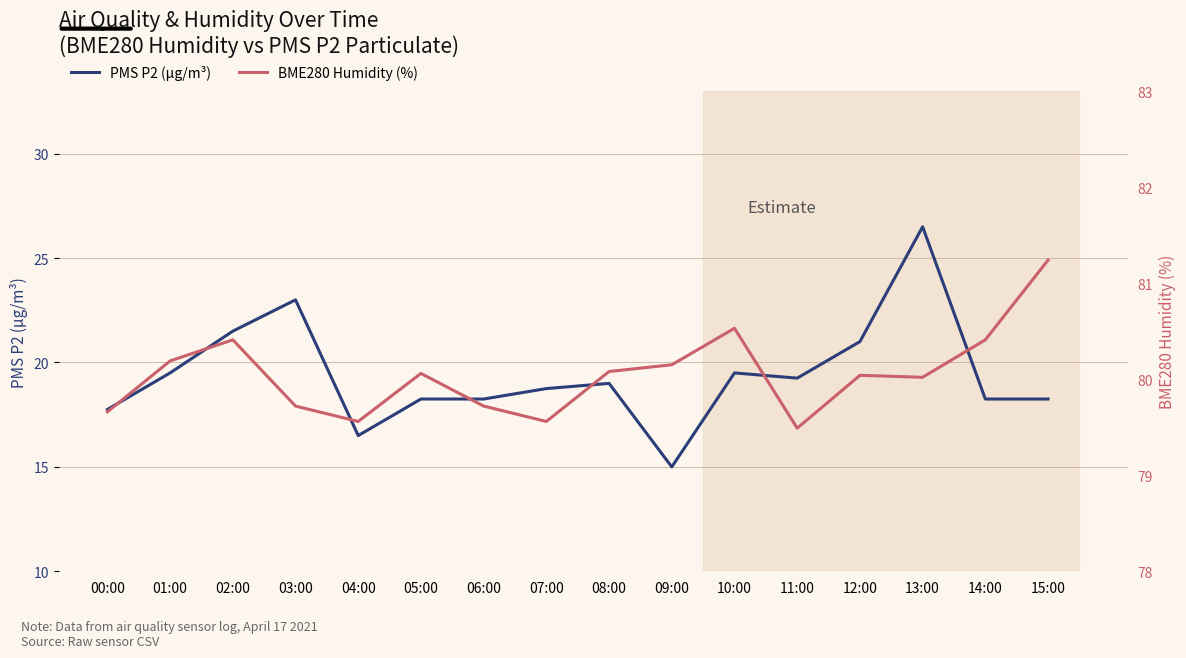

Which series has the largest total across all categories?

BME280 Humidity (%)